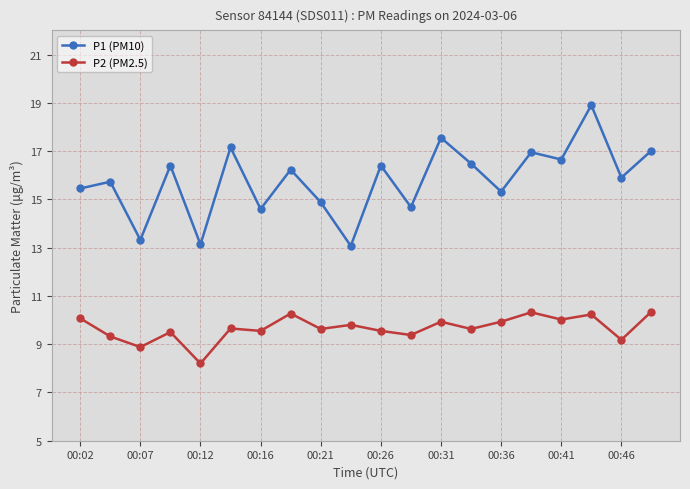

List the series in order of their peak value, lowest first.

P2 (PM2.5), P1 (PM10)